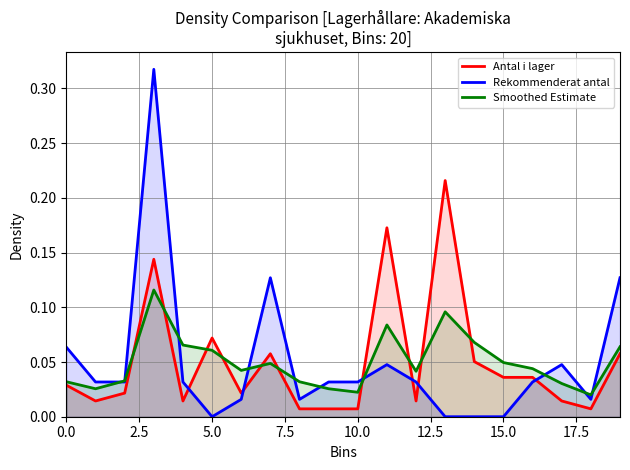

True or false: Antal i lager and Smoothed Estimate intersect in this chart.

True